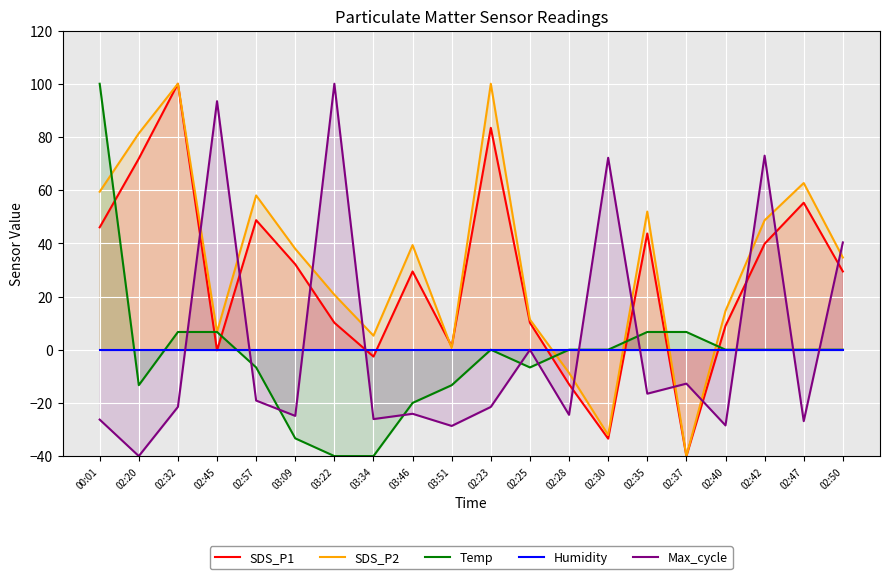

What are all the series names shown in the legend?

SDS_P1, SDS_P2, Temp, Humidity, Max_cycle